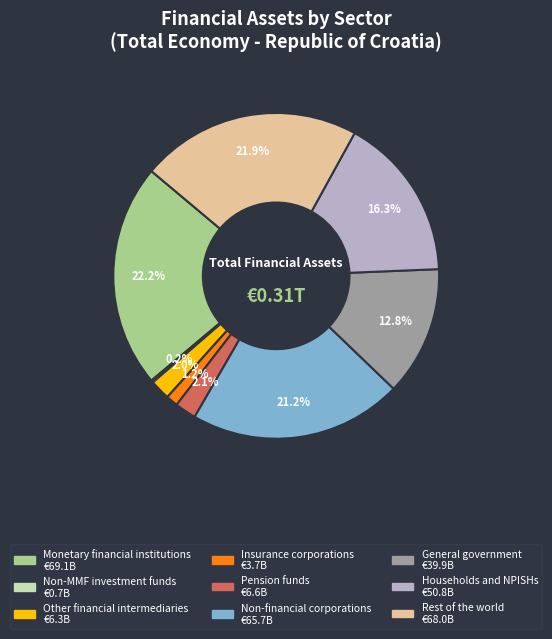

Between Non-financial corporations and Insurance corporations, which is larger?

Non-financial corporations